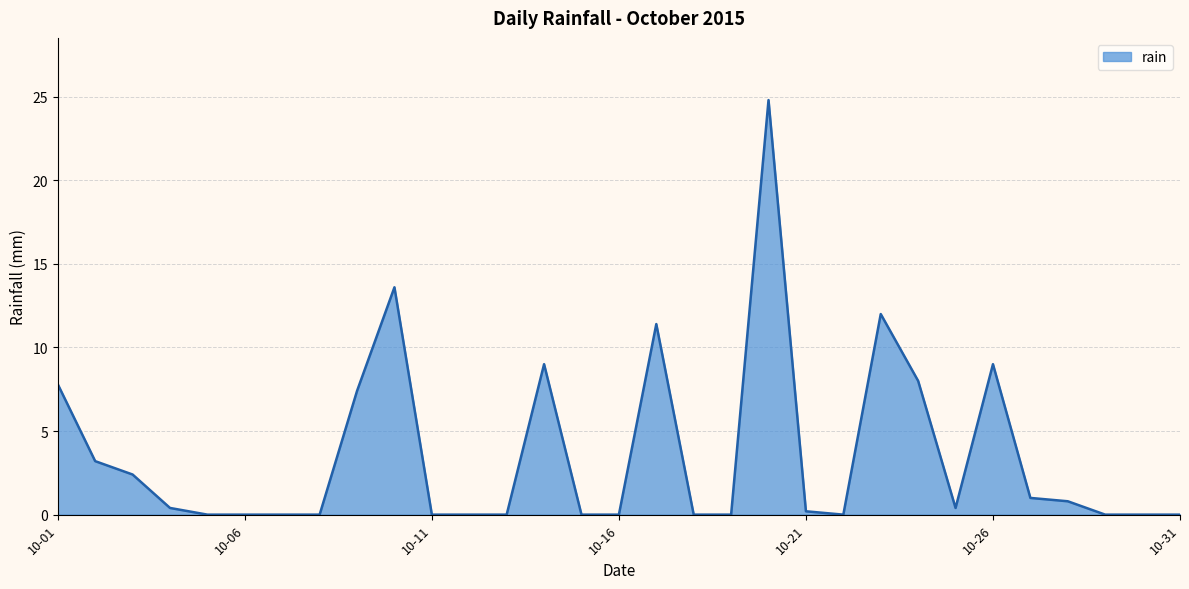

What is the maximum value shown in the chart?

24.8